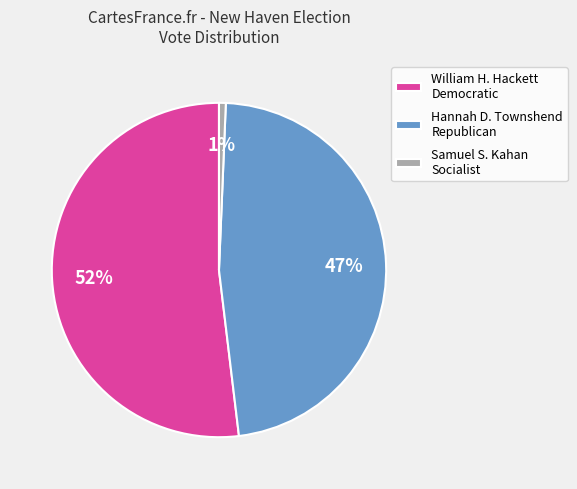

Which category has the biggest portion of the pie?

William H. Hackett Democratic